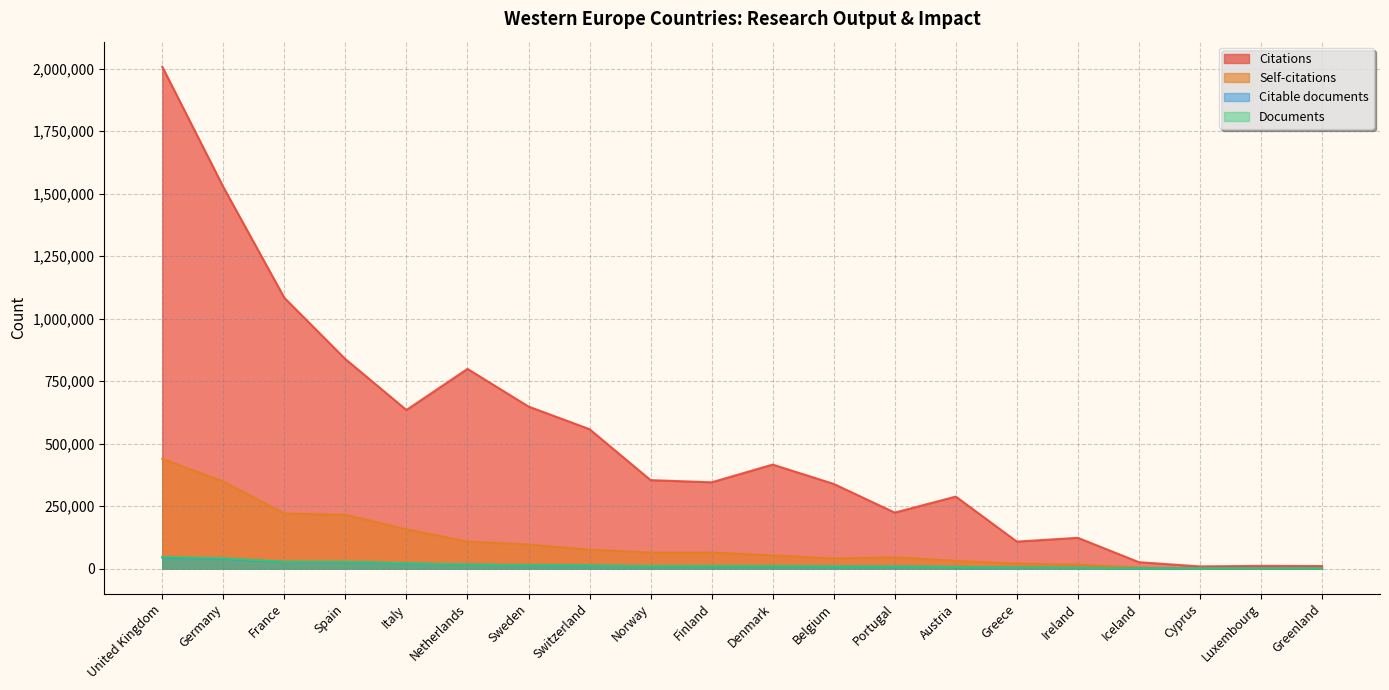

List the labels in order of Citations value, smallest first.

Cyprus, Greenland, Luxembourg, Iceland, Greece, Ireland, Portugal, Austria, Belgium, Finland, Norway, Denmark, Switzerland, Italy, Sweden, Netherlands, Spain, France, Germany, United Kingdom